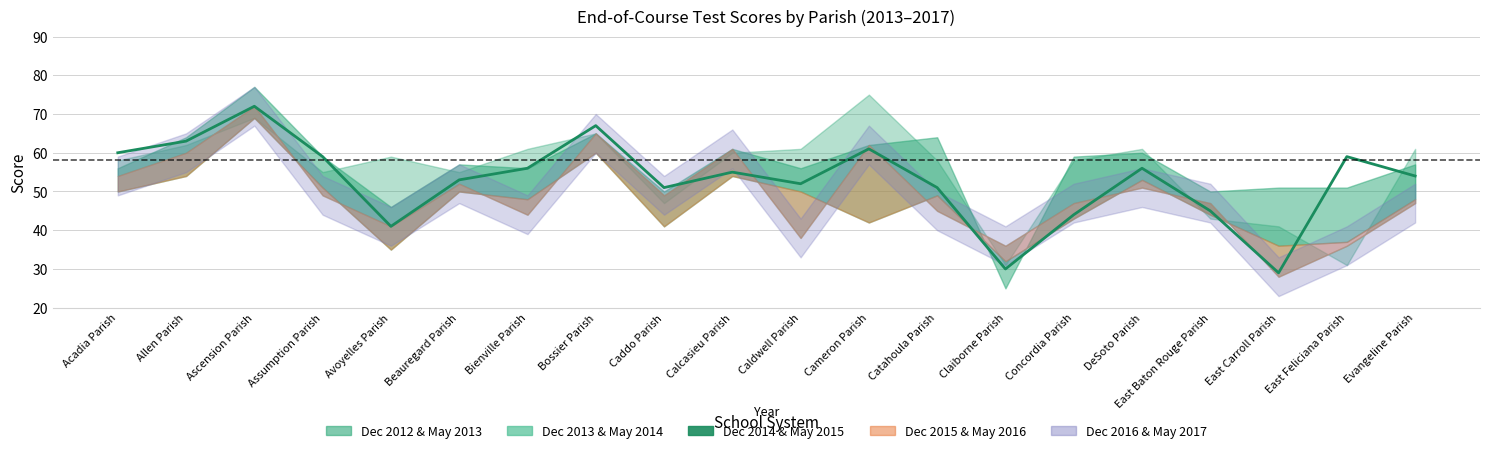

List the labels in order of value, smallest first.

East Carroll Parish, Claiborne Parish, Avoyelles Parish, Concordia Parish, East Baton Rouge Parish, Caddo Parish, Catahoula Parish, Caldwell Parish, Beauregard Parish, Evangeline Parish, Calcasieu Parish, Bienville Parish, DeSoto Parish, Assumption Parish, East Feliciana Parish, Acadia Parish, Cameron Parish, Allen Parish, Bossier Parish, Ascension Parish